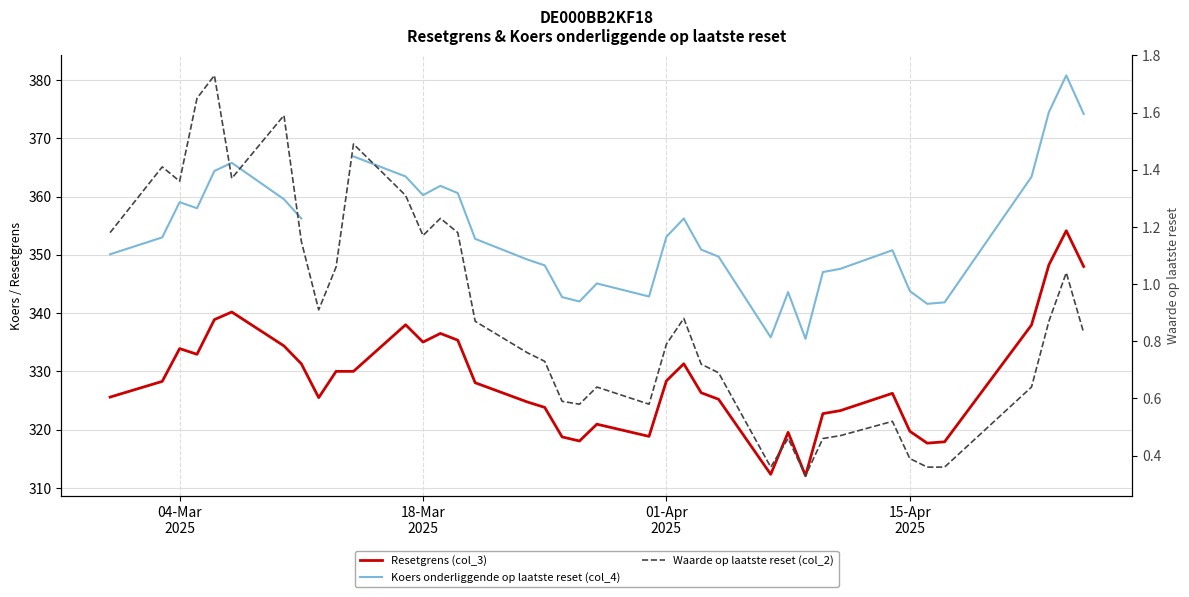

How many series are shown in this chart?

3